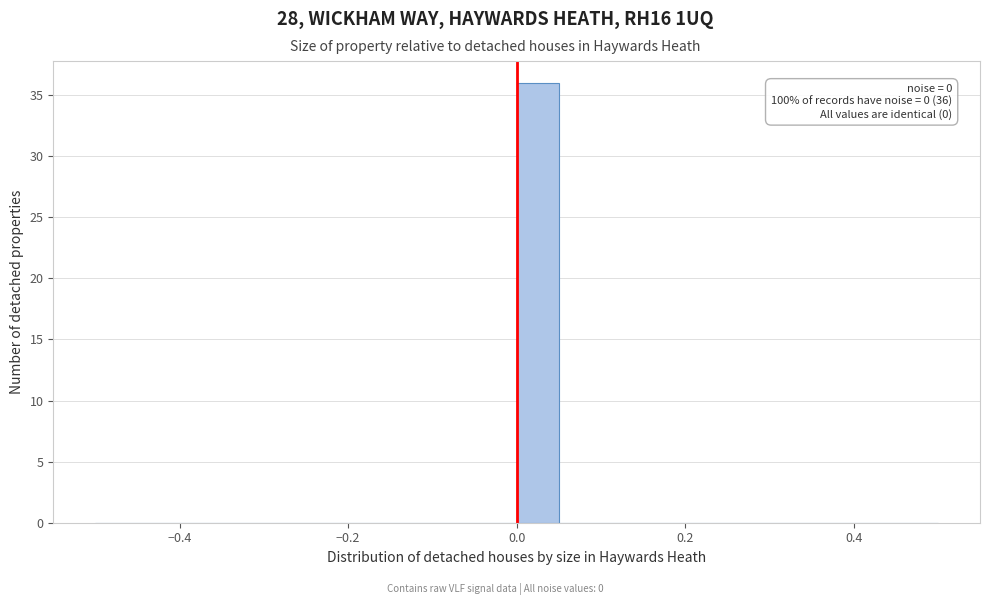

Around what value on the x-axis is the tallest bar? Give the approximate position of its centre, as read against the axis.

0.02